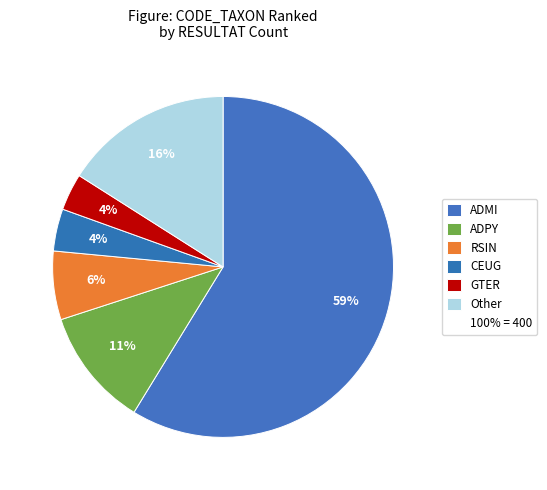

Count the number of slices in the pie.

6